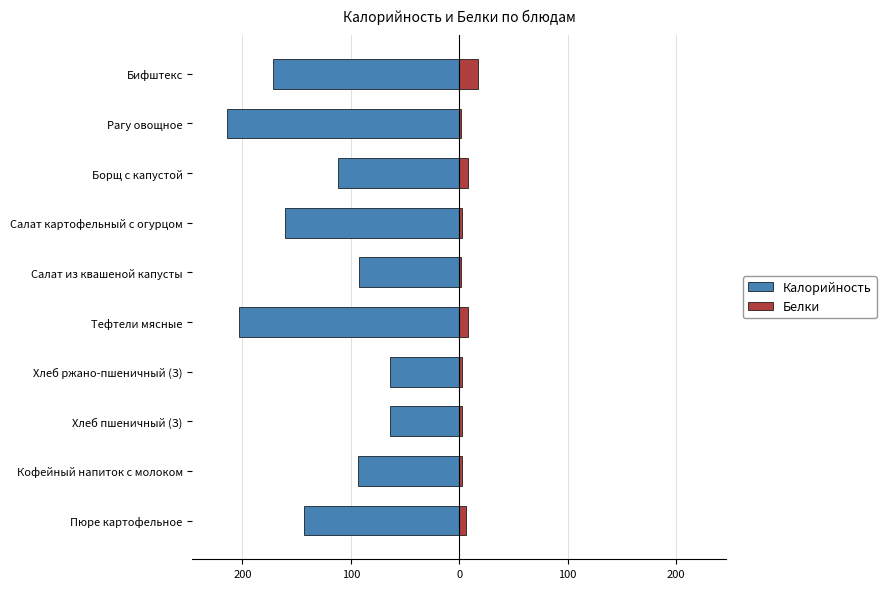

True or false: Белки has a value of 8.3 at Борщ с капустой.

True